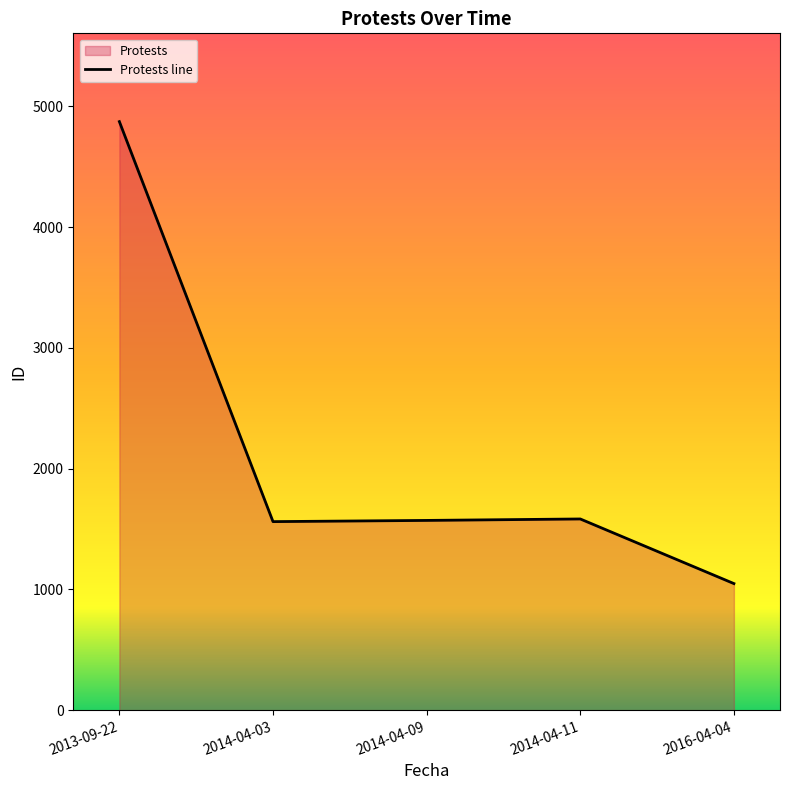

What is the difference between the maximum and minimum values?

3825